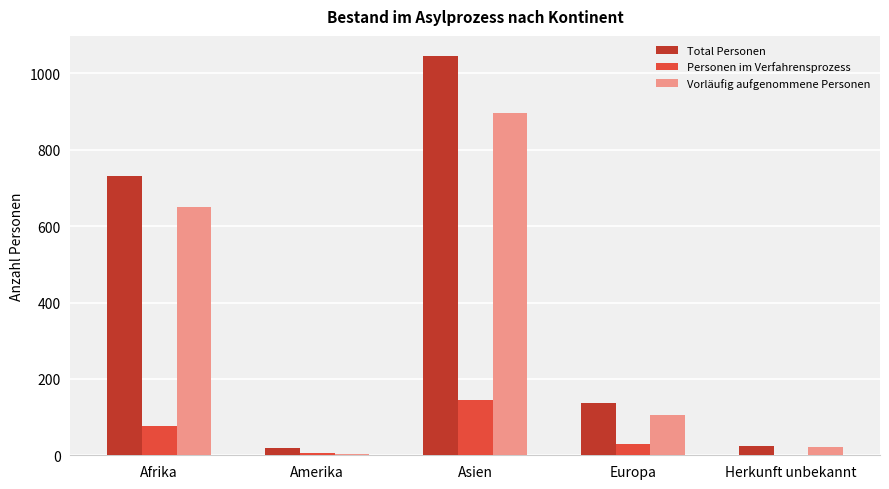

How many series are shown in this chart?

3